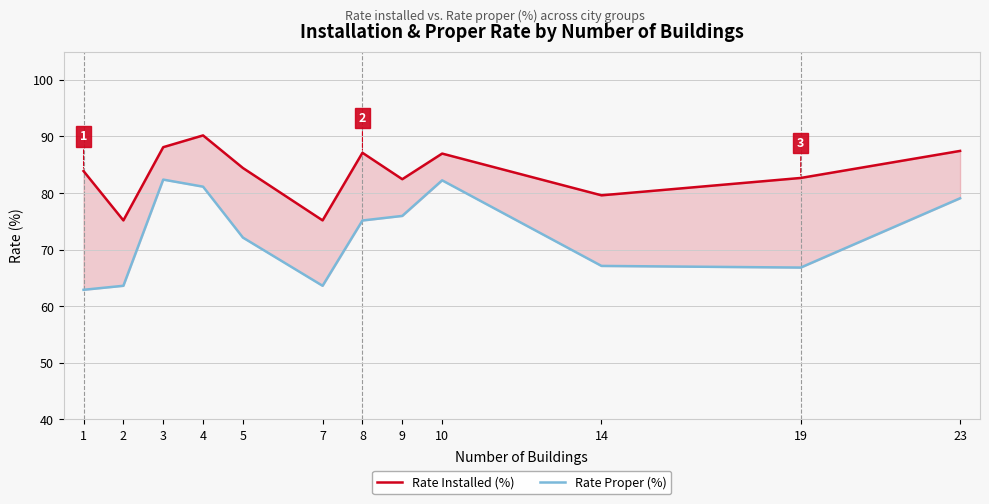

What is the value of the Rate Proper (%) point at the 1st from the left?

62.9